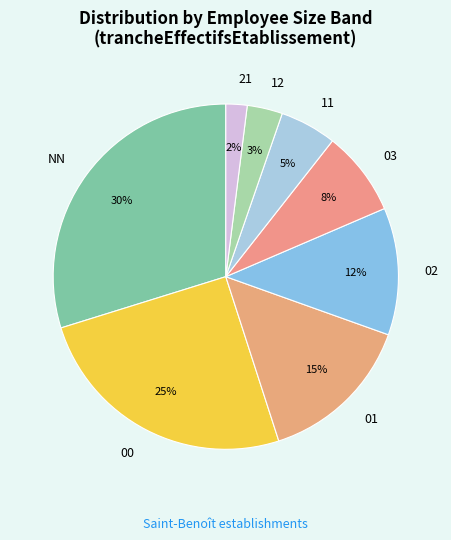

What percentage is the 00 slice, to the nearest percent?

25%